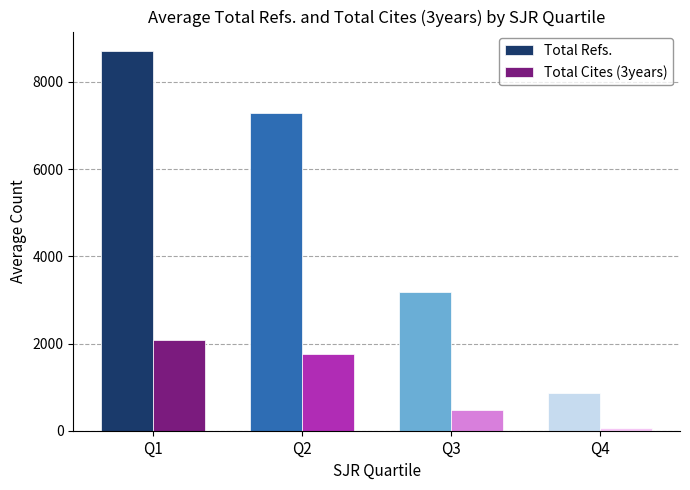

What are all the series names shown in the legend?

Total Refs., Total Cites (3years)